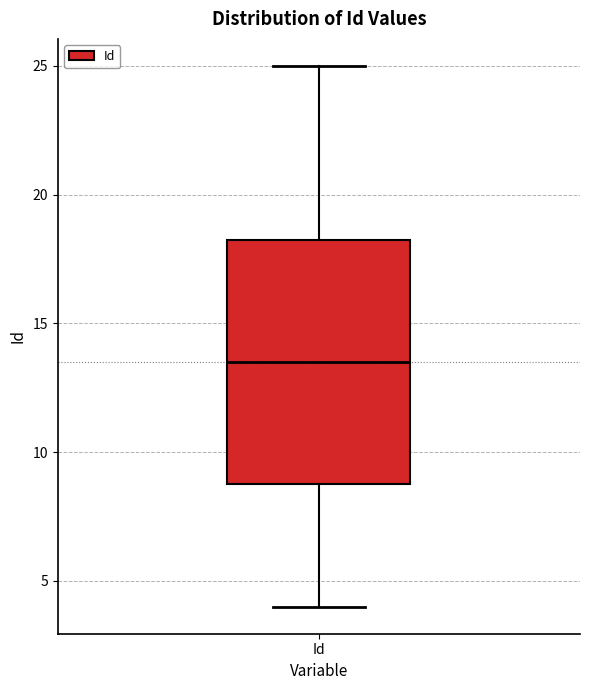

Read this box plot against the y-axis: the position of the median line, the range covered by the box, and the ends of both whiskers. The values are not printed on the chart, so give them approximately, as read against the axis.

median 13.5, box 9.0 to 18.5, whiskers 4.0 to 25.0